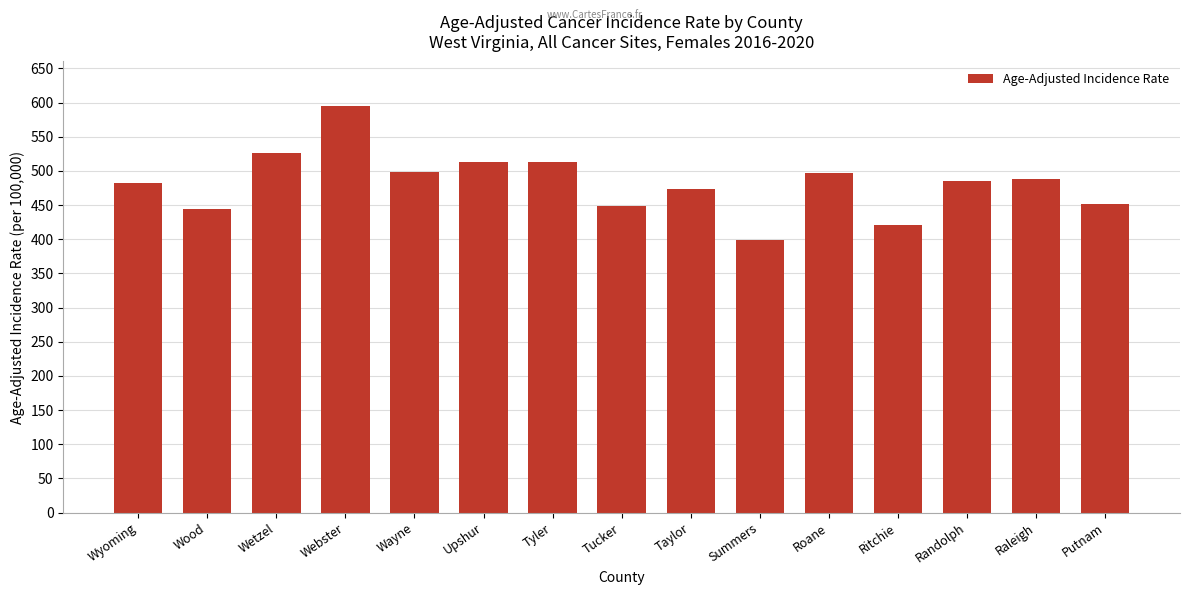

What is the sum of the values at Wyoming and Wayne?

980.6